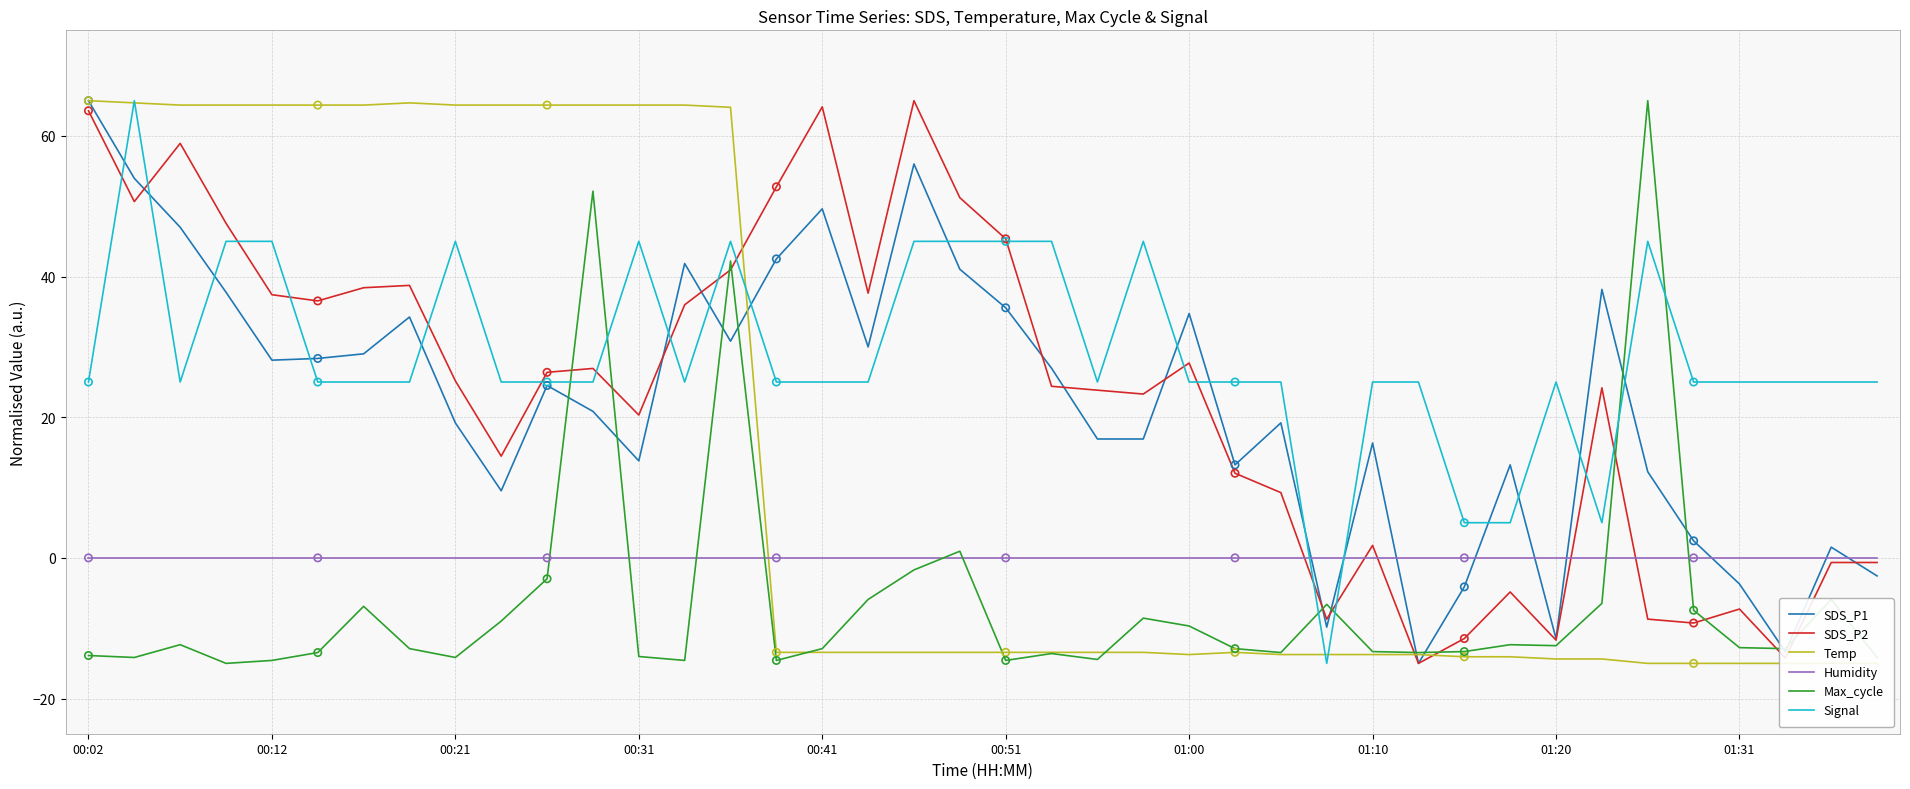

Which series contains the highest Y value?

SDS_P1